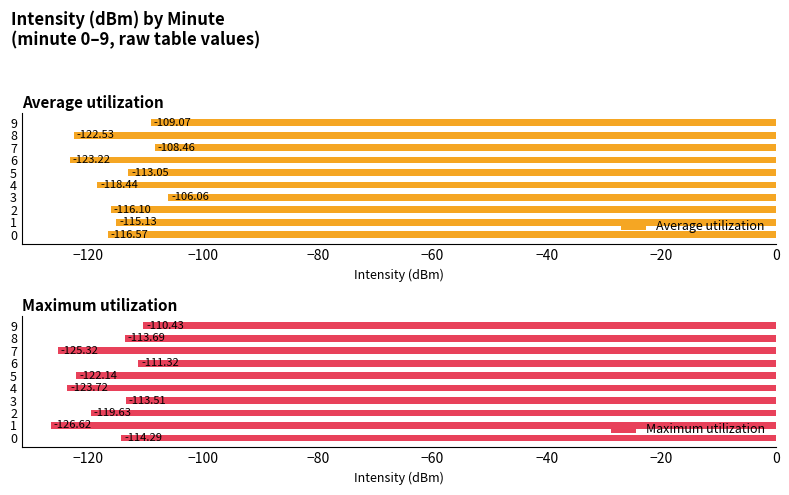

What is the difference between the maximum and minimum values in the Maximum utilization series?

16.2